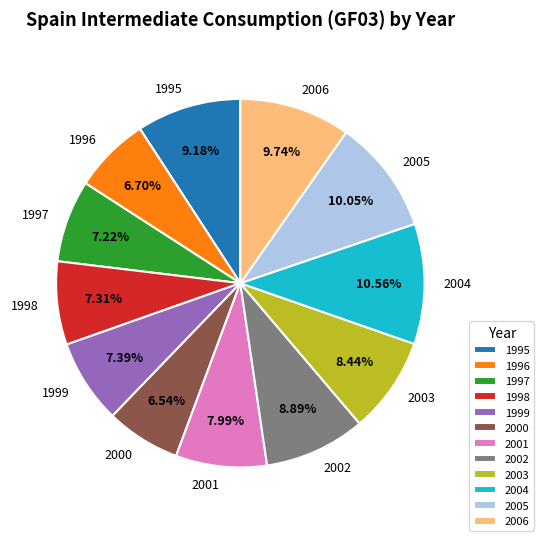

What percentage is the 2000 slice, to the nearest percent?

7%